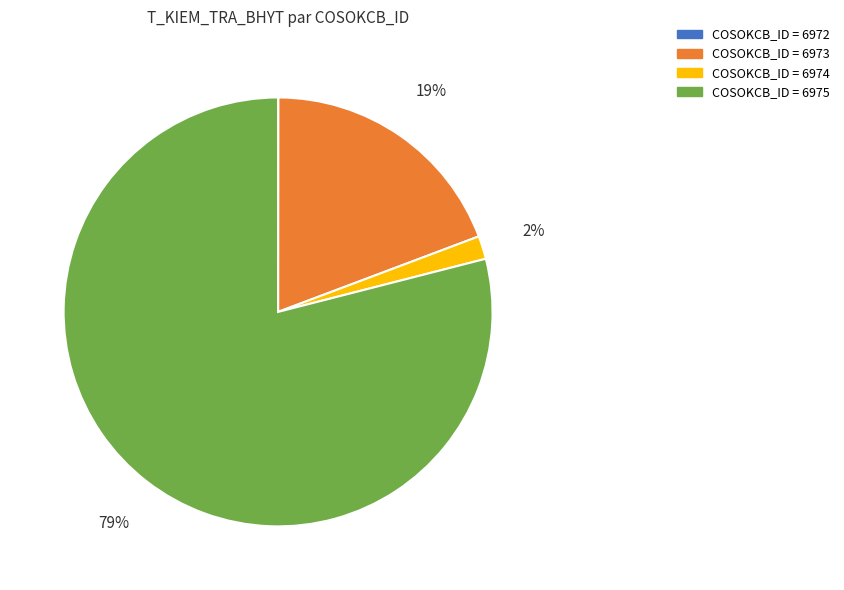

To the nearest percent, what is the average slice percentage?

25%